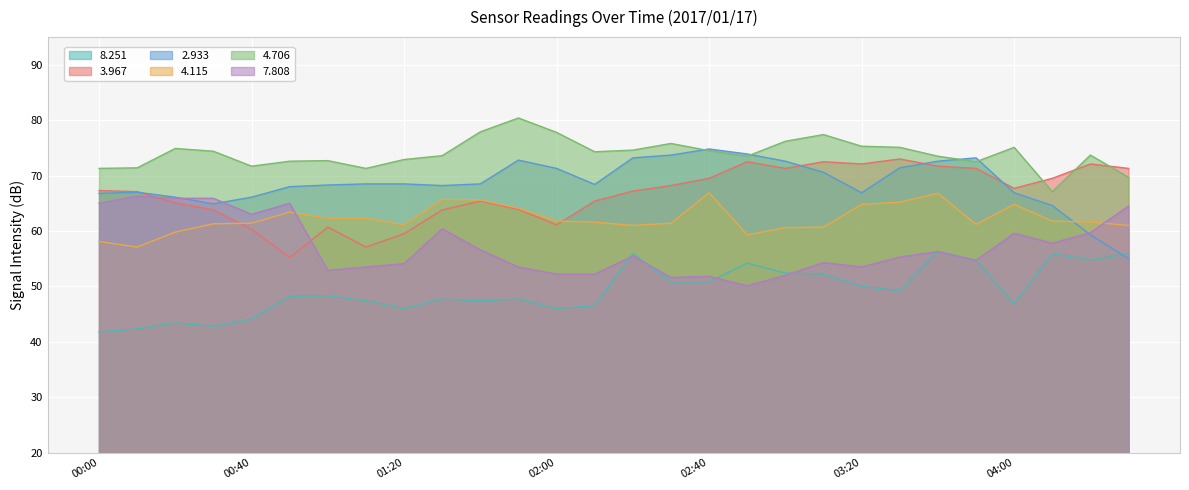

Which series ends up on top after the final intersection of   7.808 and   8.251?

  7.808